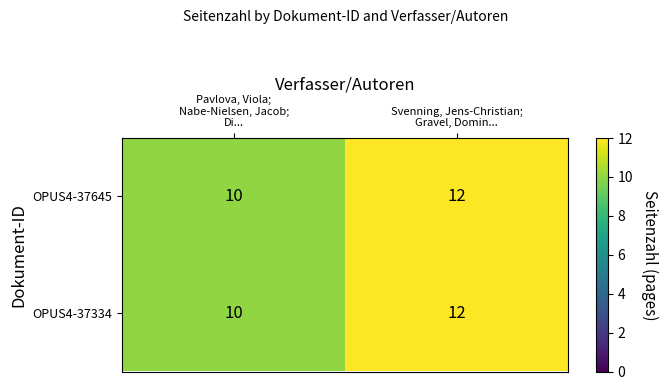

What is the sum of all OPUS4-37334 values?

22